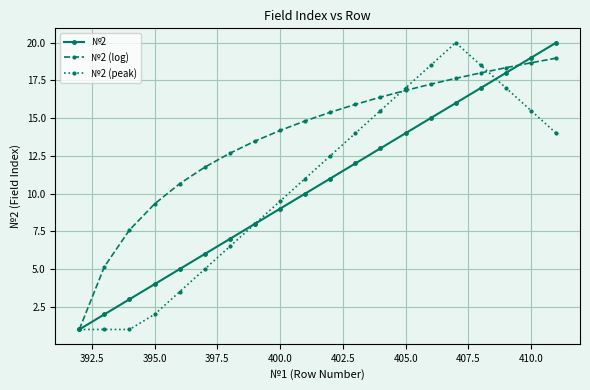

What is the value of the №2 point at the 20th from the left?

20.0